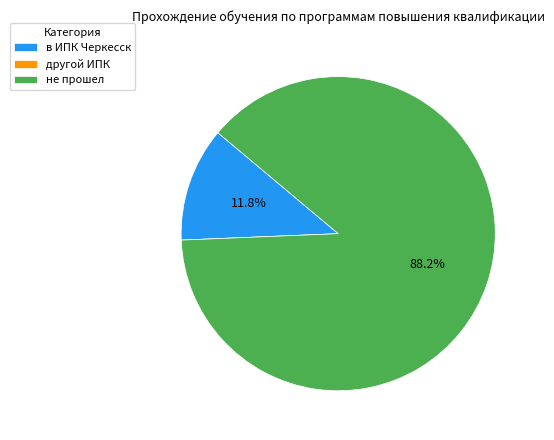

Which has a higher value, в ИПК Черкесск or не прошел?

не прошел